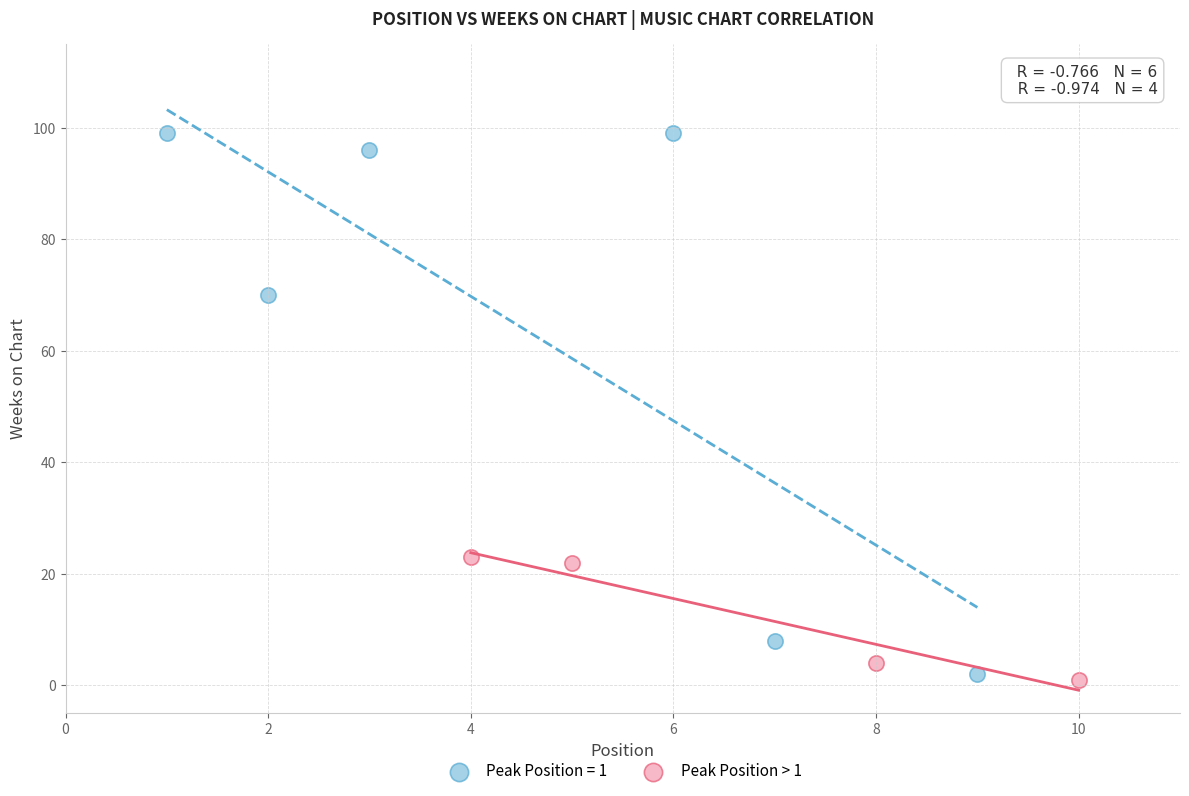

Which series contains the highest Y value?

Peak Position = 1